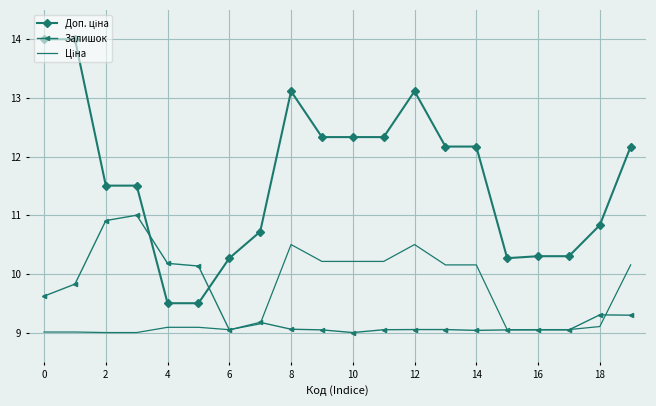

What is the greatest value displayed?

14.0